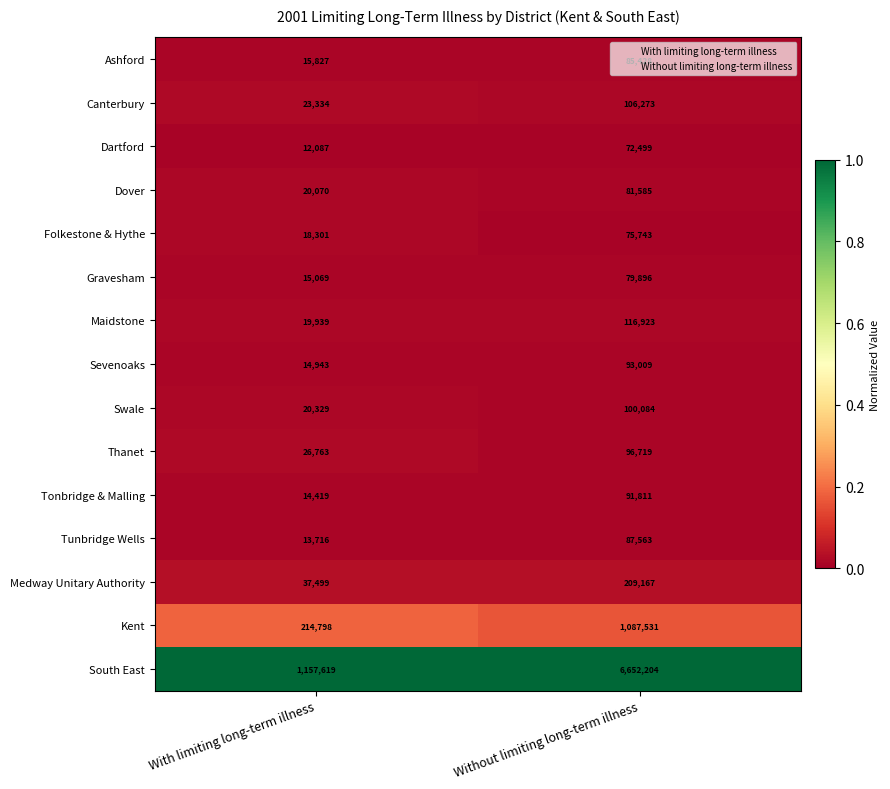

Which series has the largest range (max minus min)?

South East